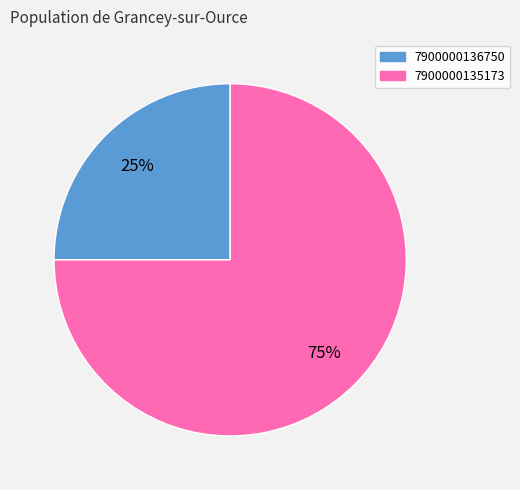

To the nearest percent, what is the difference between the largest and smallest slice percentages?

50%